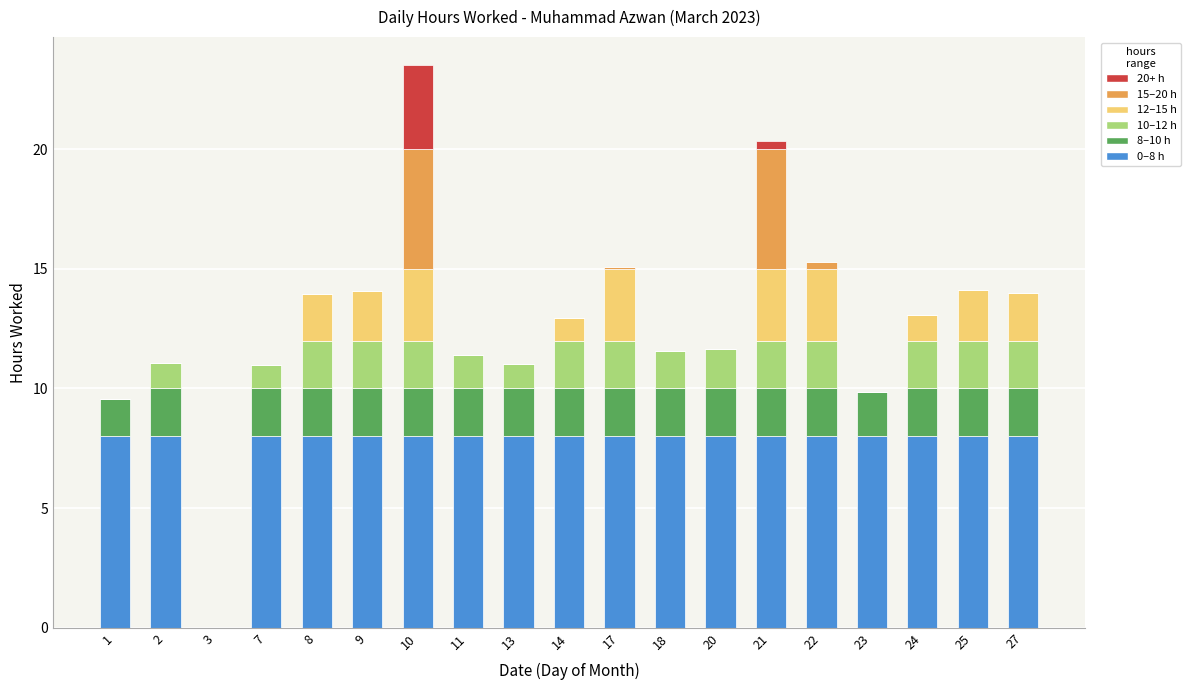

At which category is the sum across all series the highest?

10